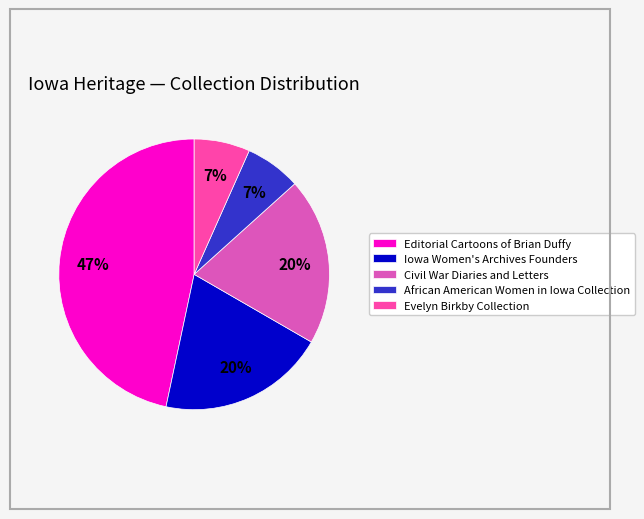

Is the sum of Civil War Diaries and Letters and African American Women in Iowa Collection greater than half?

No